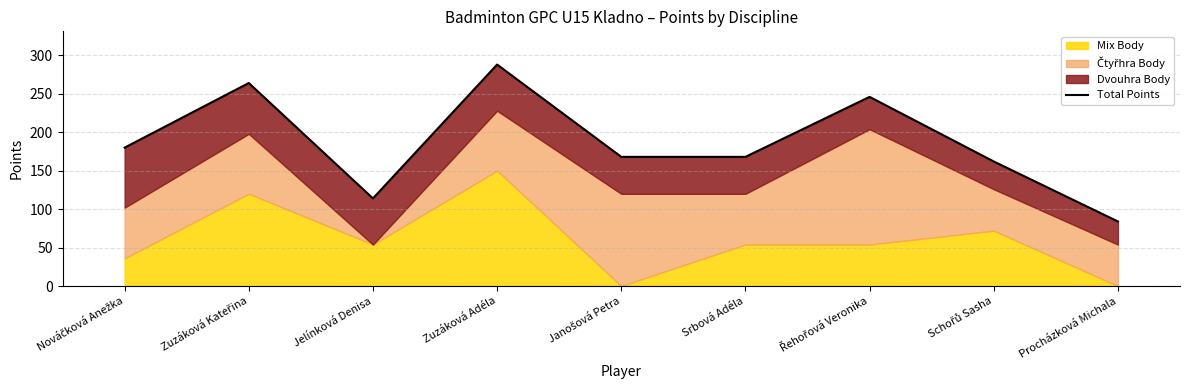

Does the chart have visible grid lines?

Yes